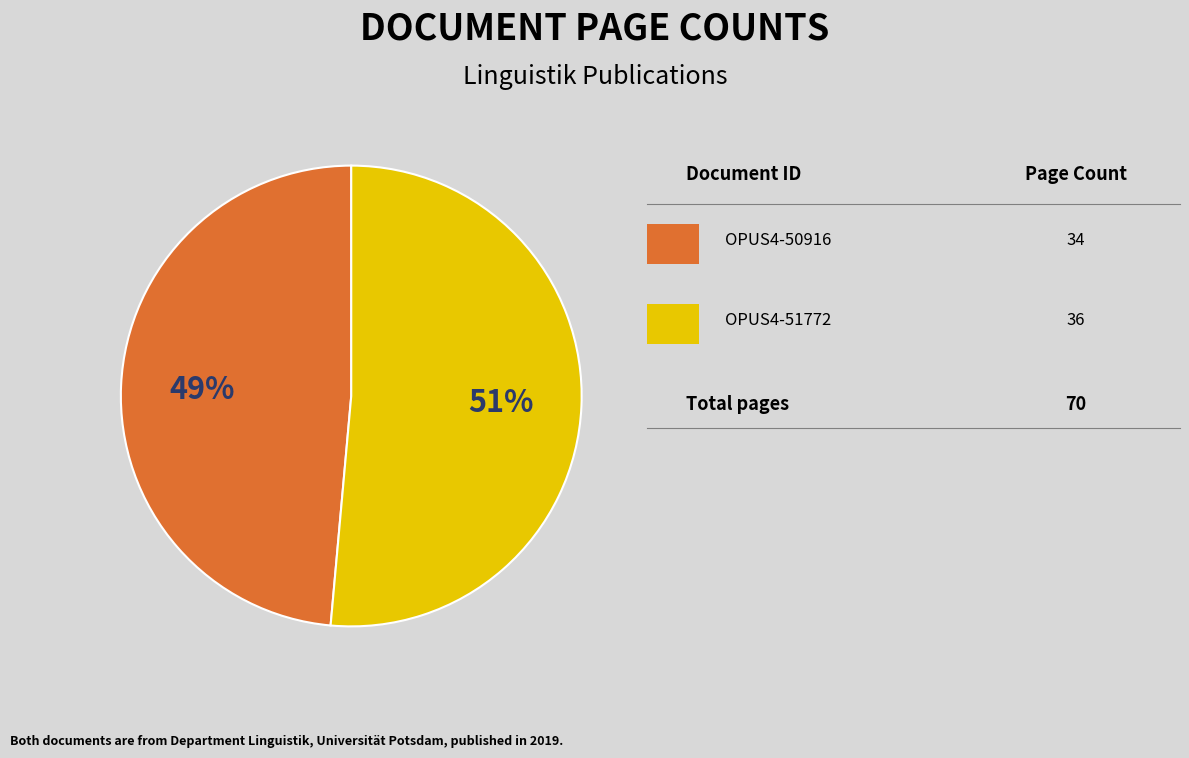

Does any single category account for the majority?

Yes